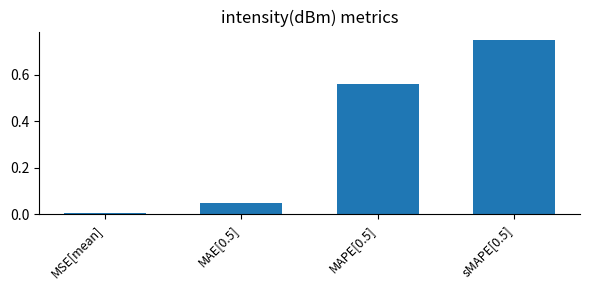

How many data points does each series have?

4